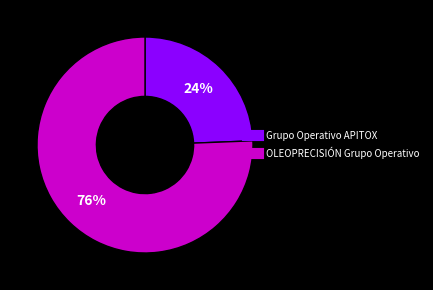

To the nearest percent, what is the combined percentage of OLEOPRECISIÓN Grupo Operativo and Grupo Operativo APITOX?

100%